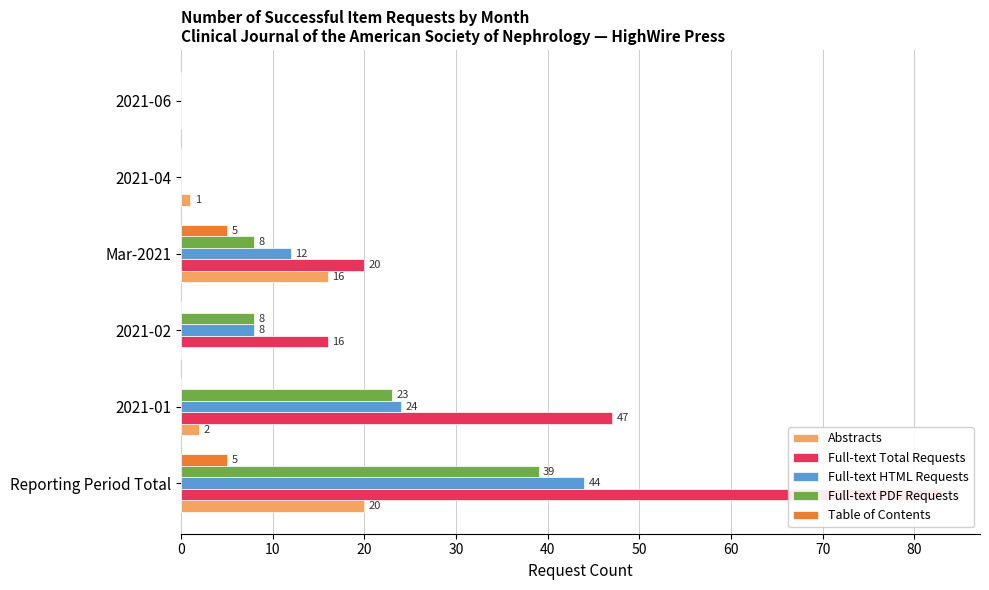

What is the difference between the highest and lowest values at Mar-2021?

15